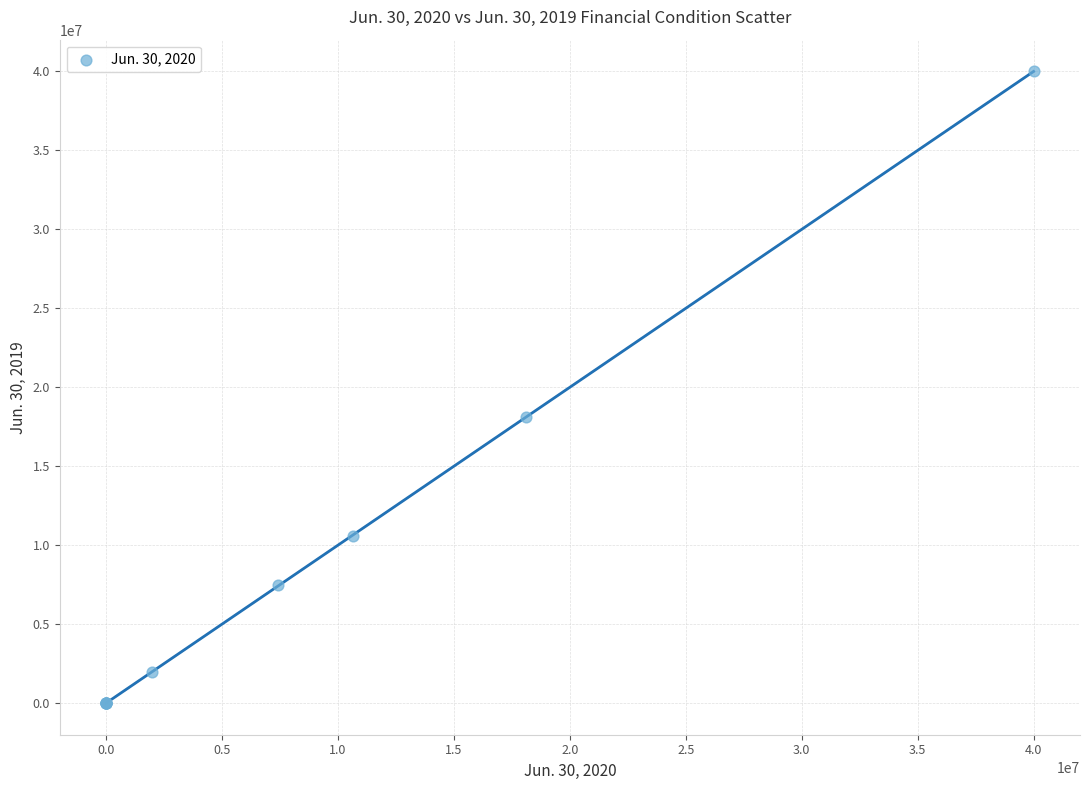

What Y value in the scatter plot is closest to 20000000?

18081365.0